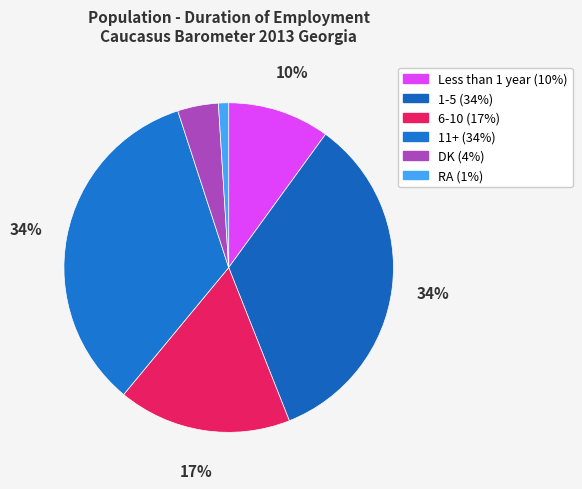

What is the total percentage of 6-10 and Less than 1 year?

27.0%